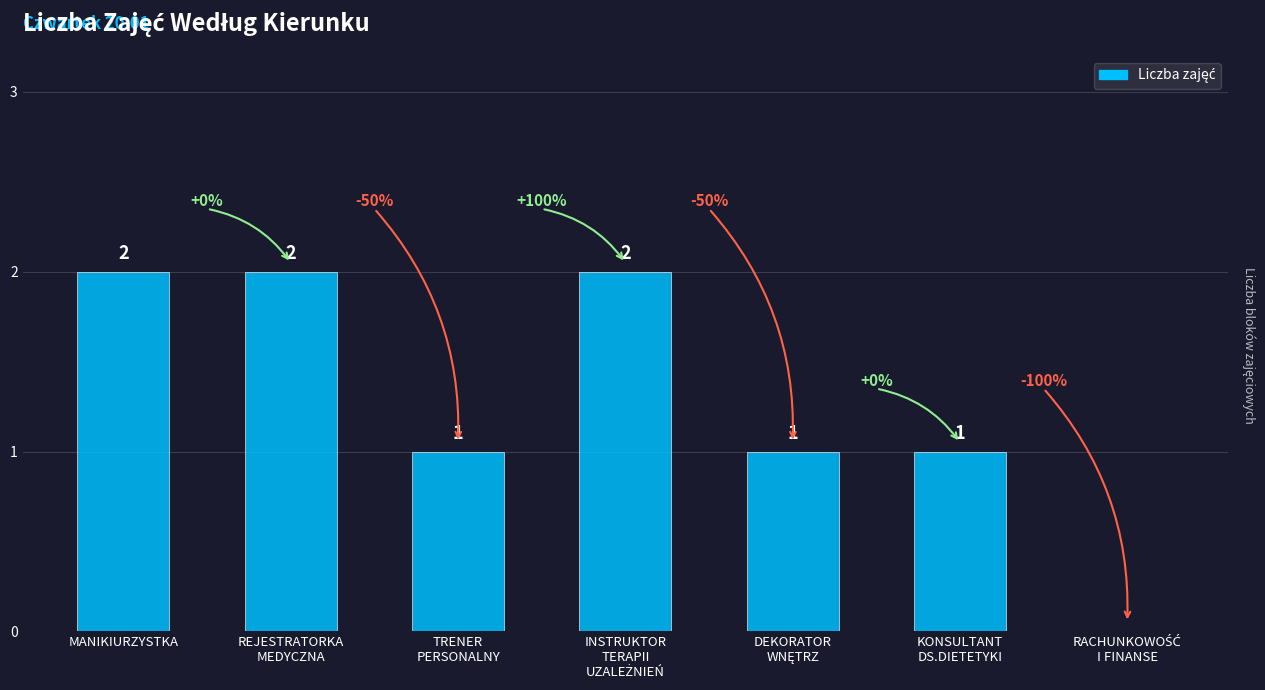

What is the sum of all values?

9